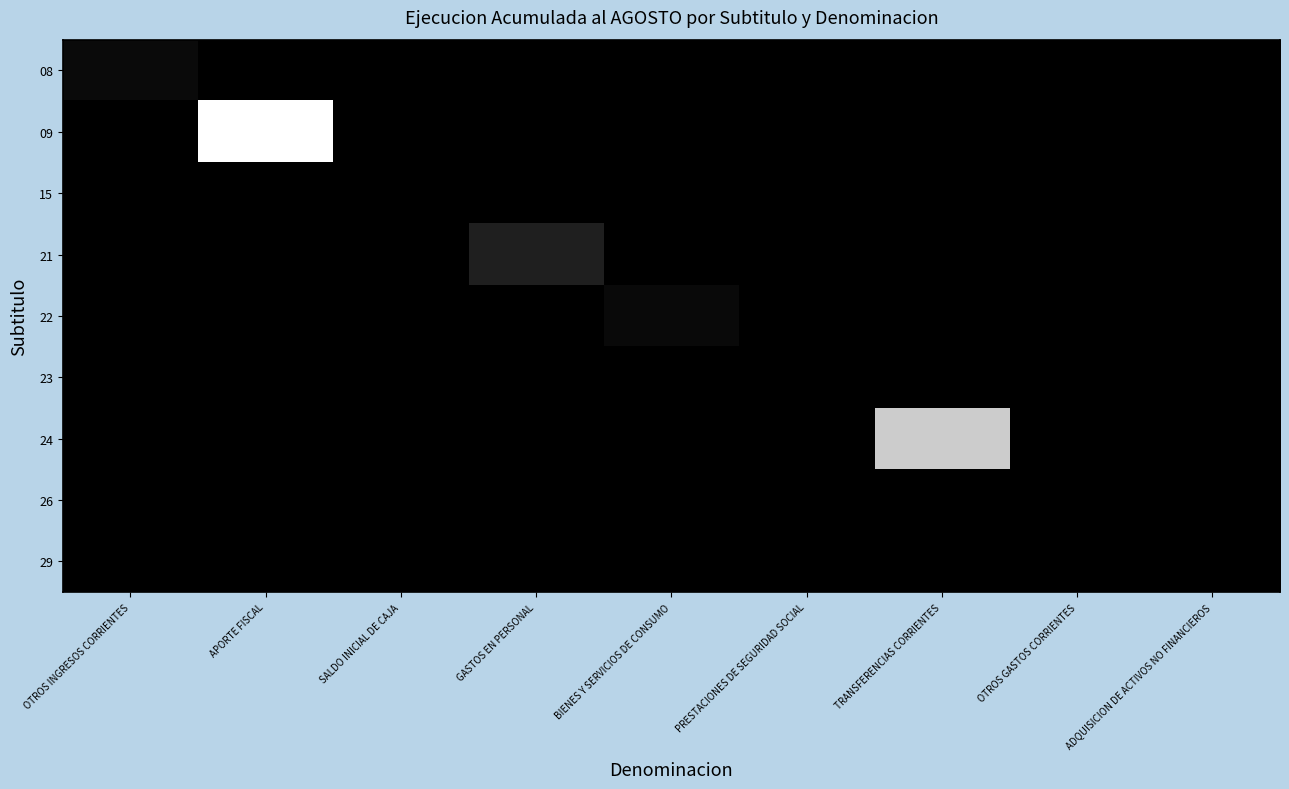

Which series has the largest range (max minus min)?

09